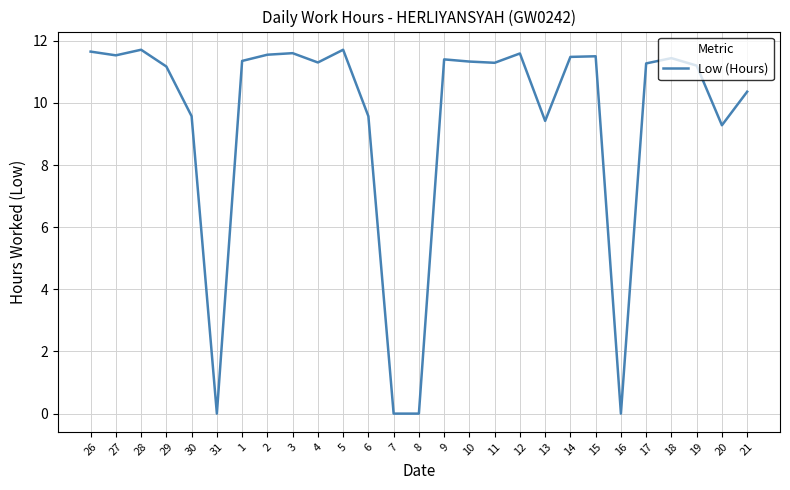

The chart shows a value of 11.3 at 17. True or false?

True